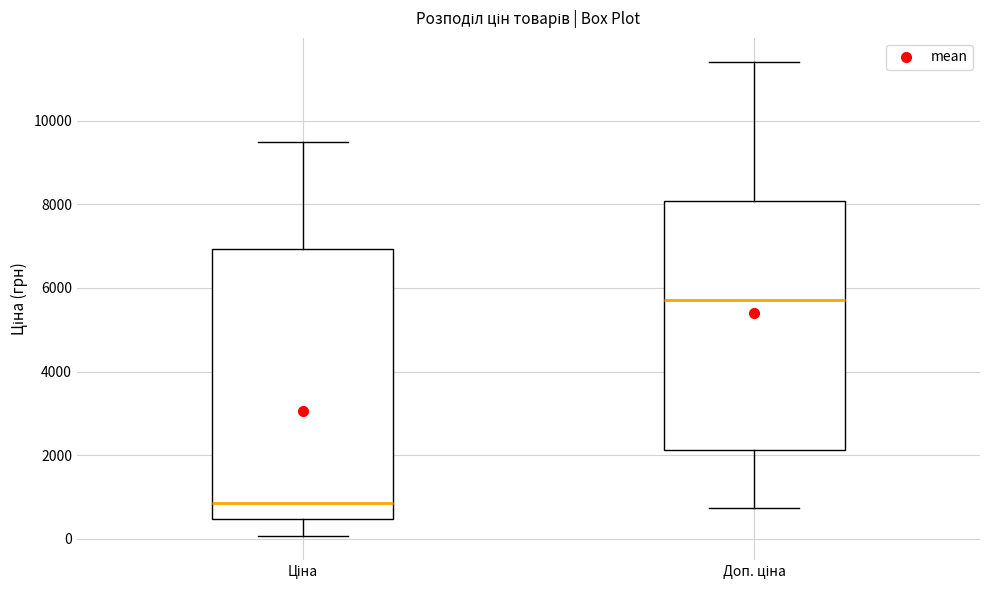

Where is the lower edge of the box for Доп. ціна on the y-axis? The values are not printed on the chart, so give them approximately, as read against the axis.

2200